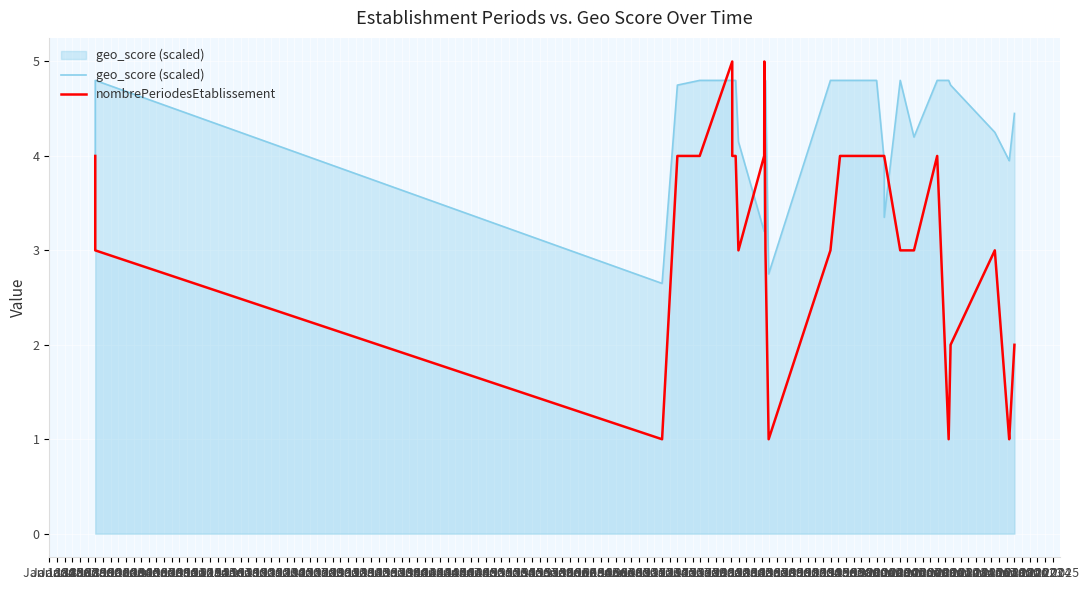

How many values in the nombrePeriodesEtablissement series exceed 4?

2